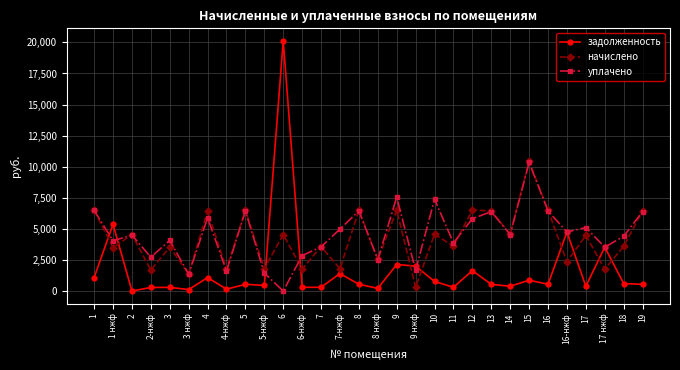

After their last crossing, which series has the higher values: начислено or задолженность?

начислено